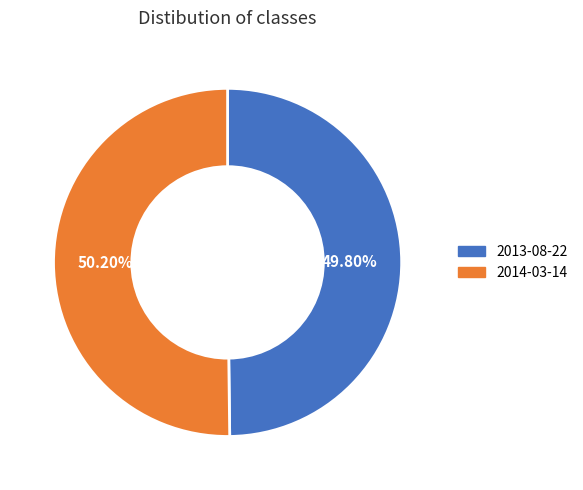

How many slices are in this pie chart?

2